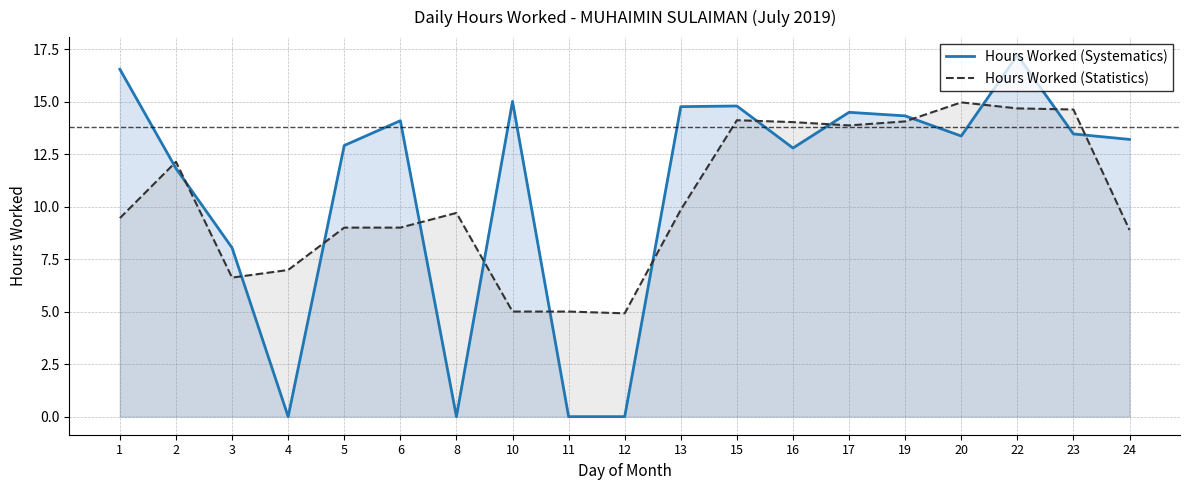

Rank the categories by Hours Worked (Statistics) value from lowest to highest.

12, 10, 11, 3, 4, 24, 5, 6, 1, 8, 13, 2, 17, 16, 19, 15, 23, 22, 20